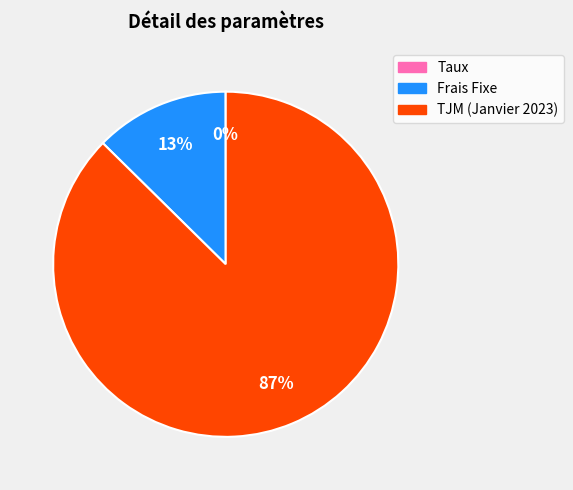

Is it true that Frais Fixe is 13% of the pie?

True